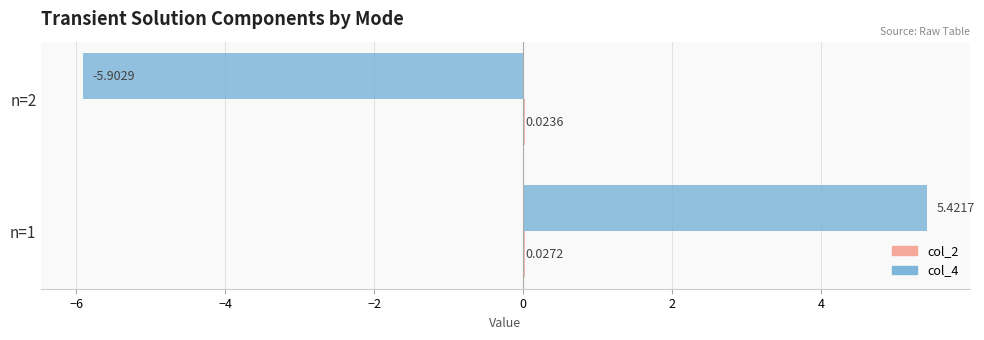

What is the total value across all series at n=1?

5.4